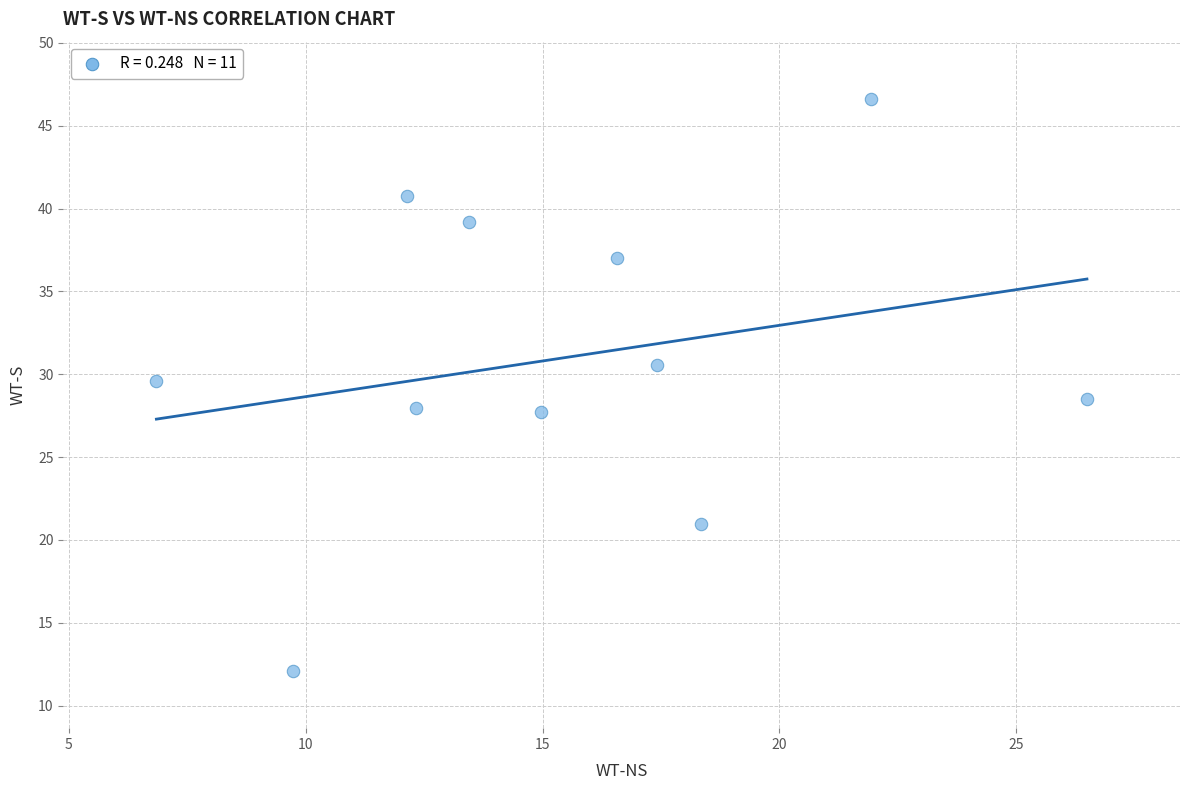

What is the range of X values (max minus min)?

19.6